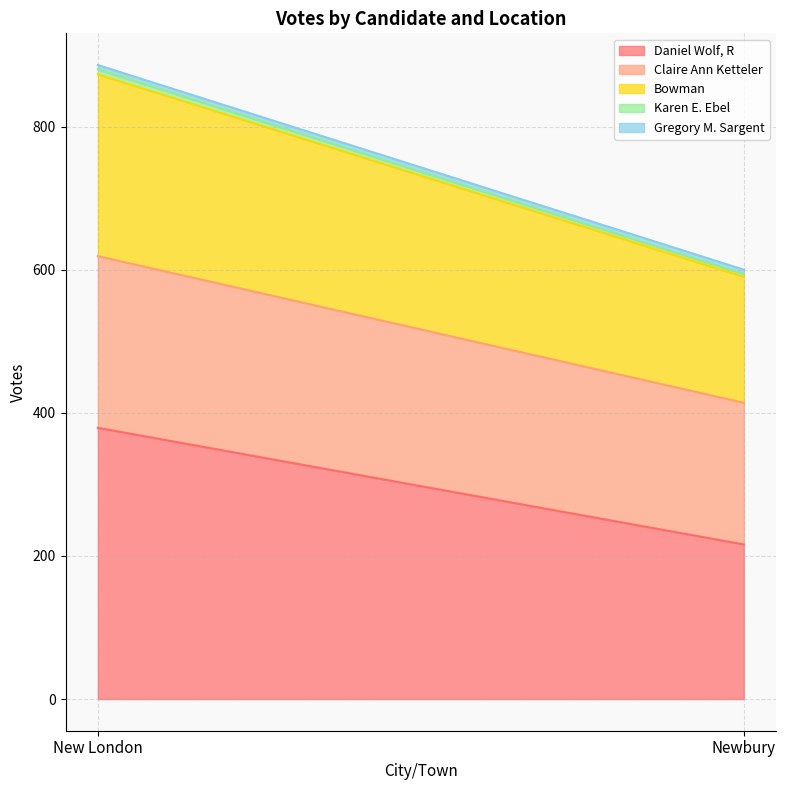

Which series has the largest total across all categories?

Daniel Wolf, R